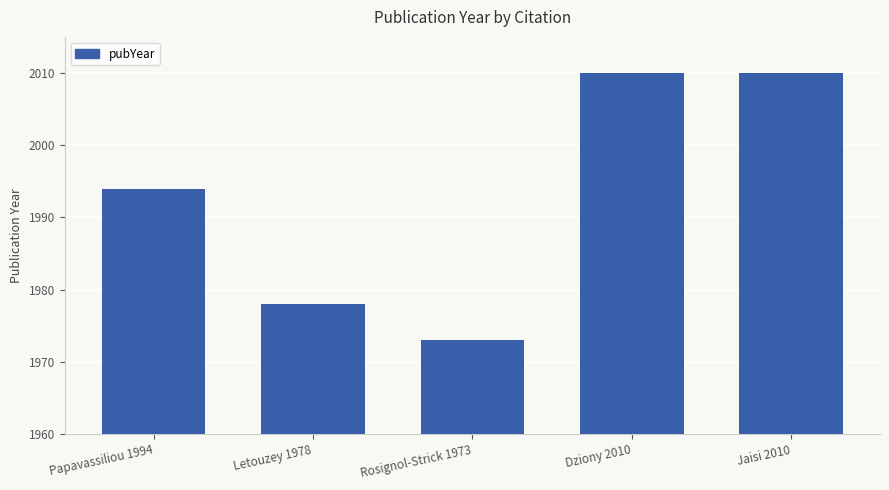

Which category has the lowest value across all series?

Rosignol-Strick 1973